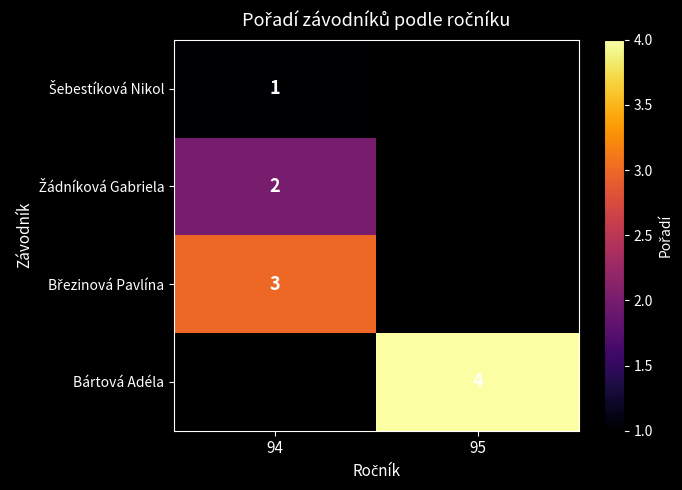

Rank the categories by Bártová Adéla value from lowest to highest.

94, 95